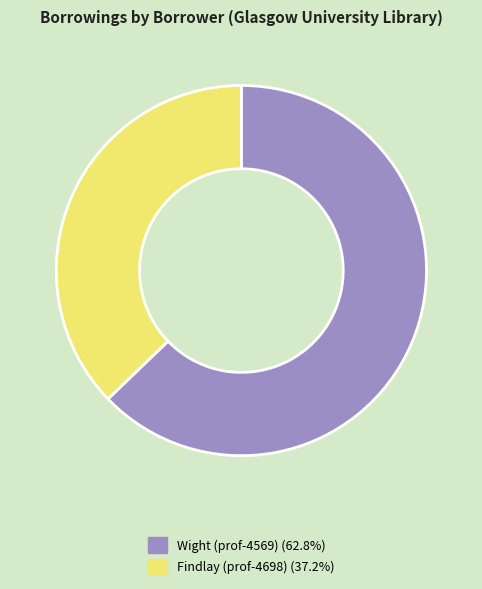

Does Findlay (prof-4698) represent more than half of the total?

No